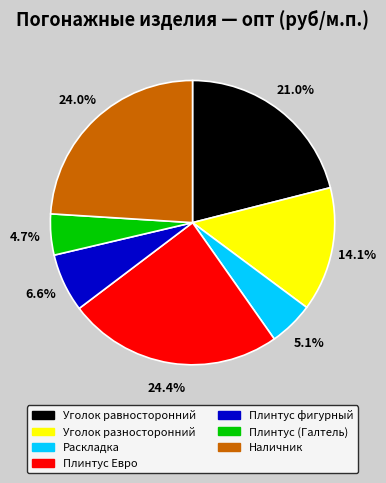

Is there any slice that represents more than half of the pie?

No